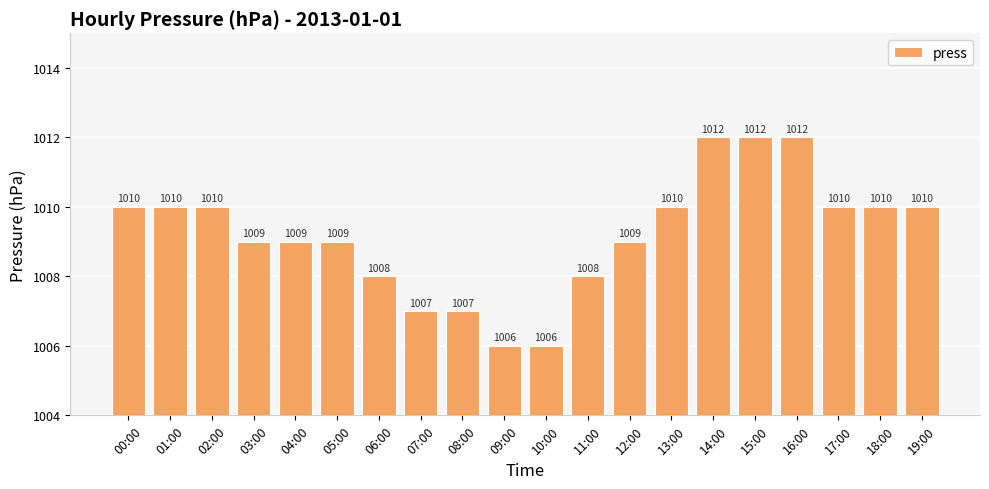

What is the smallest value displayed?

1006